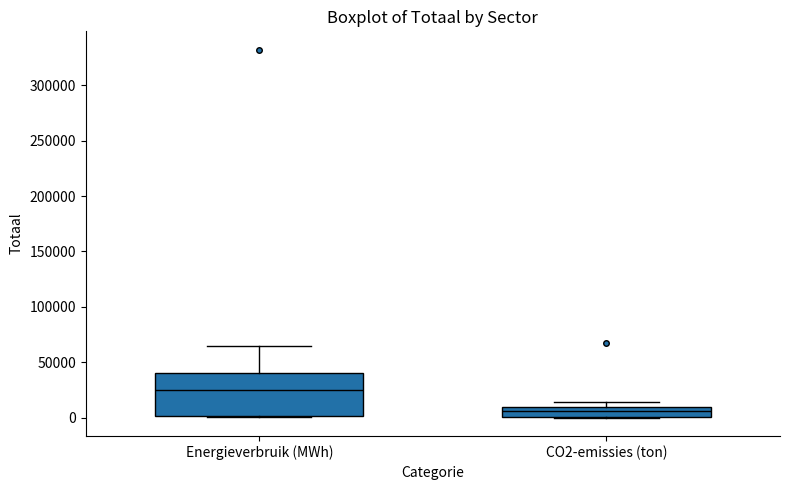

Comparing the boxes themselves (not the whiskers), which one is the tallest?

Energieverbruik (MWh)